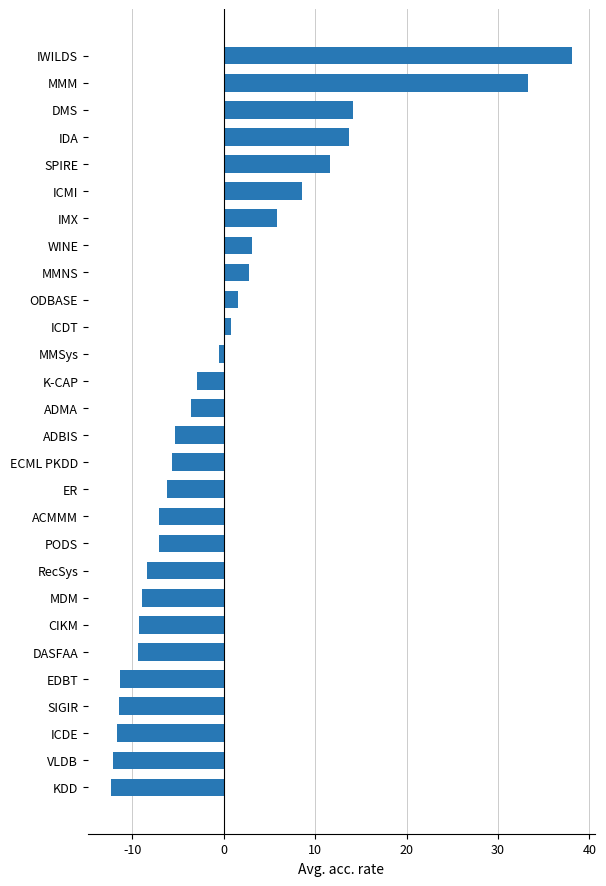

What is the difference between the maximum and second lowest values?

50.2